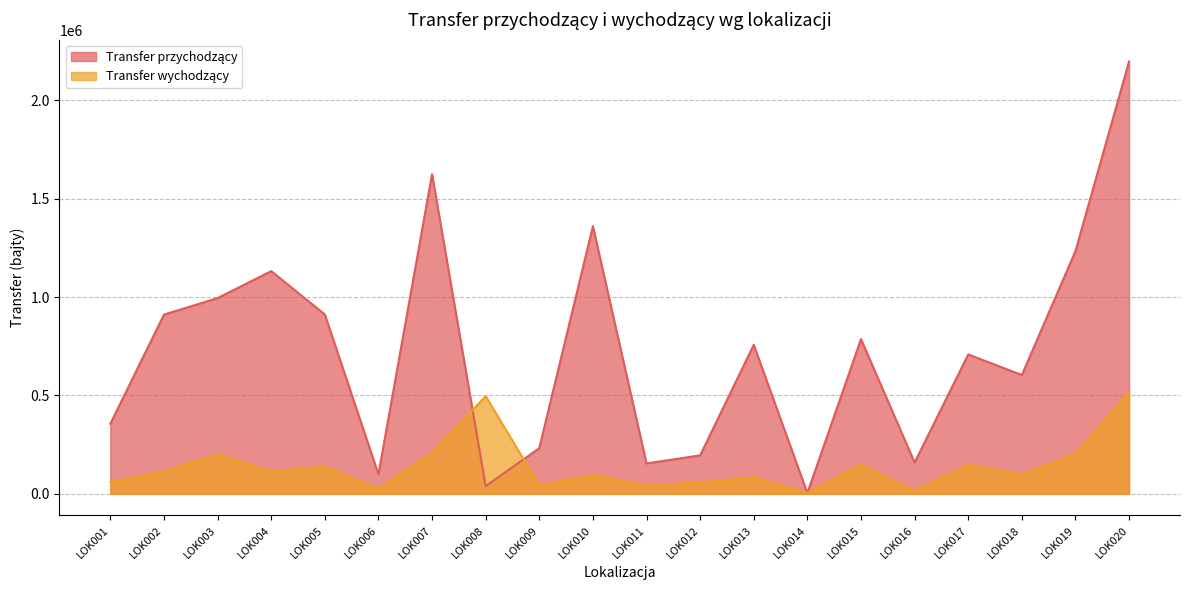

What is the maximum value shown in the chart?

2196984